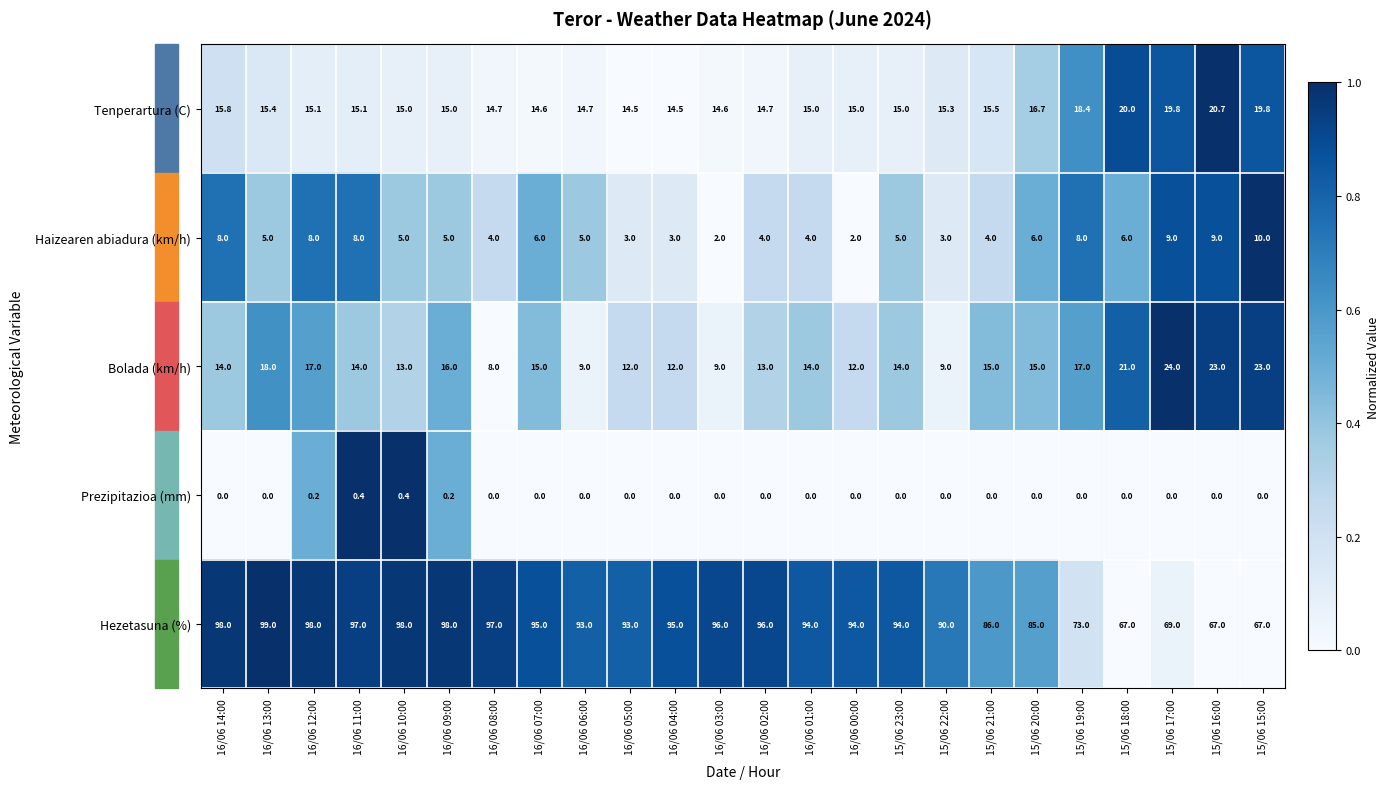

Which series has the largest total across all categories?

Hezetasuna (%)